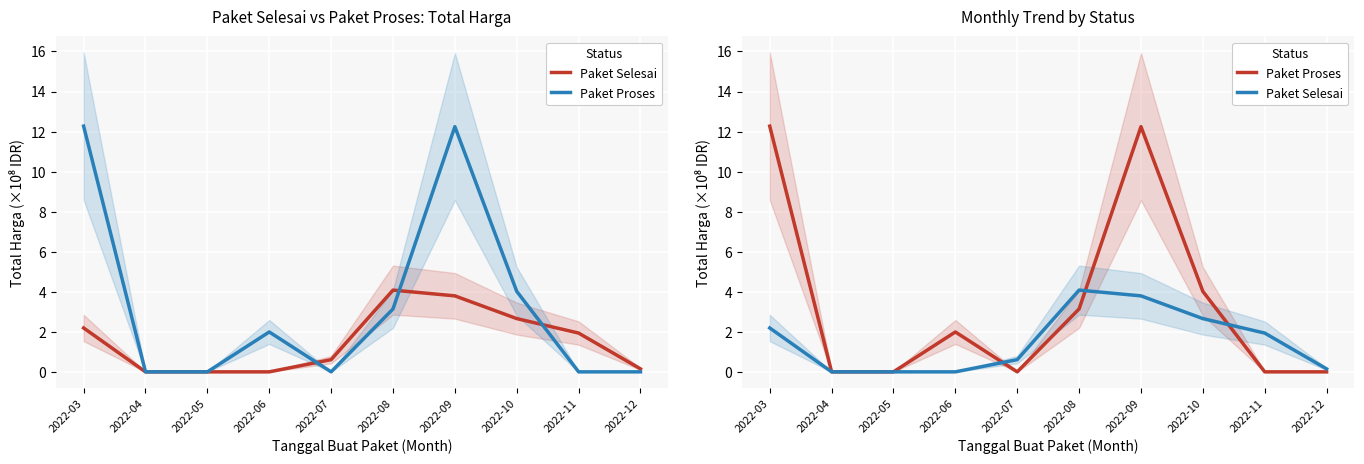

What are all the series names shown in the legend?

Paket Selesai, Paket Proses